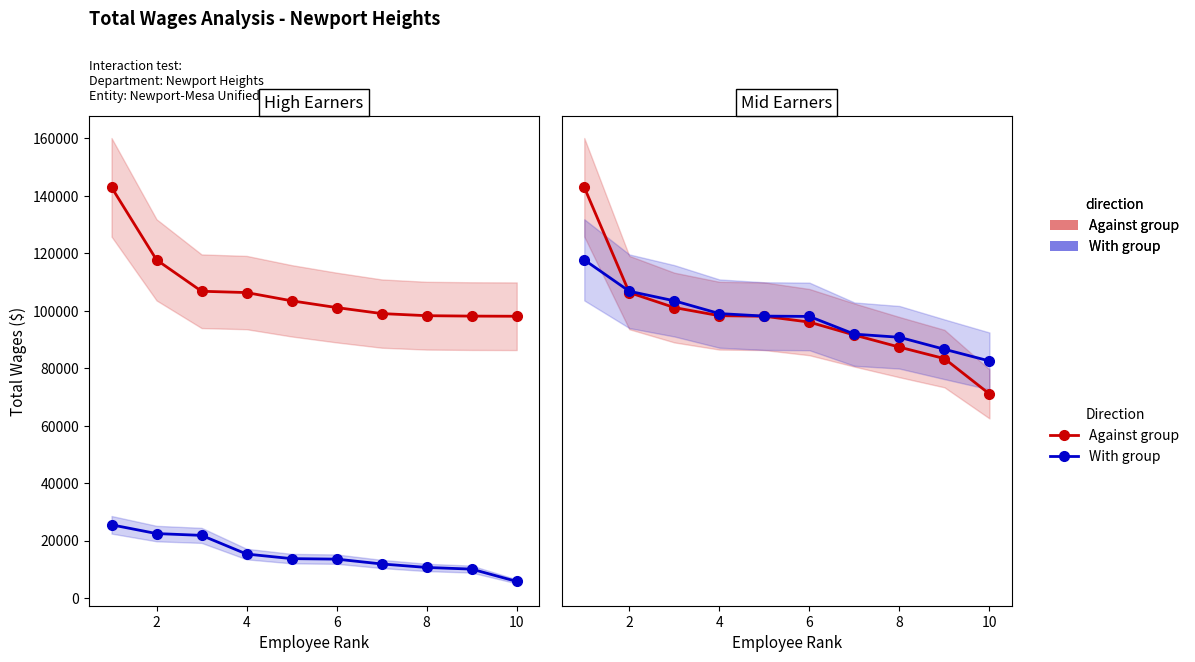

What is the value of the With group point at the 10th from the left?

82534